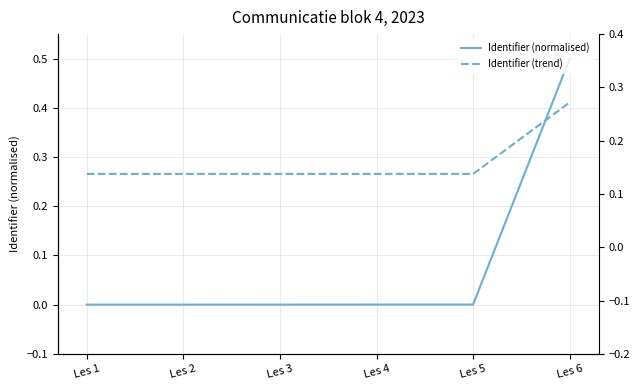

After their last crossing, which series has the higher values: Identifier (normalised) or Identifier (trend)?

Identifier (normalised)